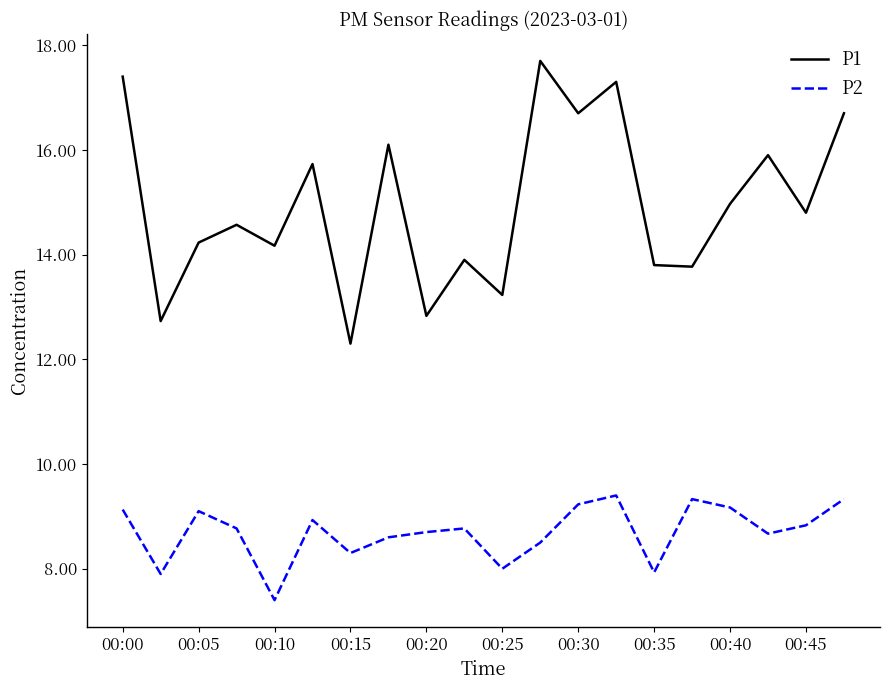

List the series in order of their peak value, lowest first.

P2, P1